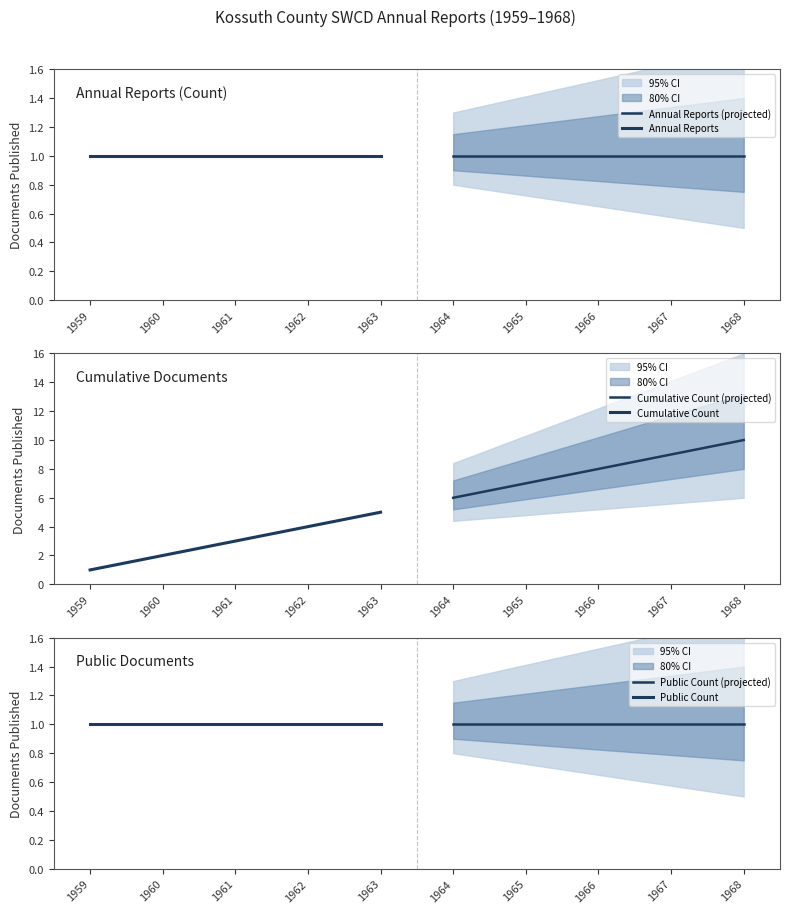

Rank the series by their maximum value, from lowest to highest.

Annual Reports (projected), Annual Reports, Public Count (projected), Public Count, Cumulative Count, Cumulative Count (projected)